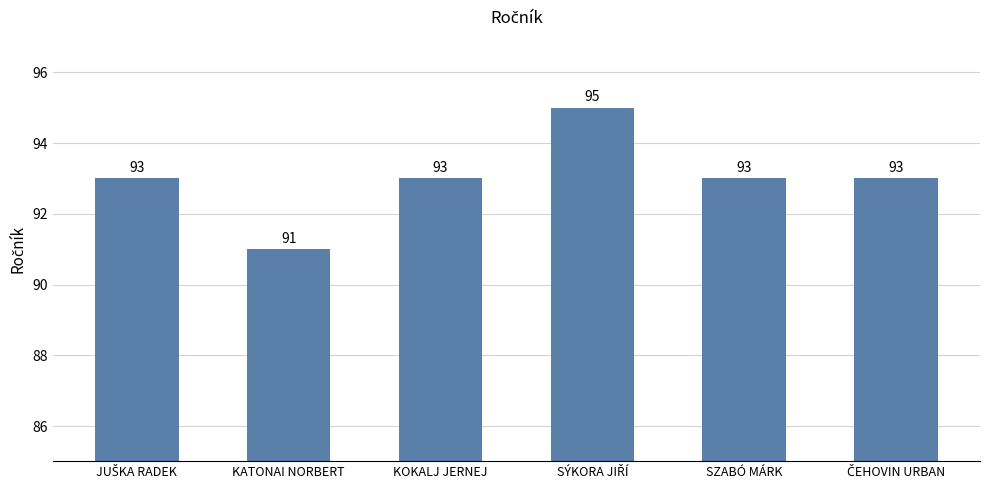

How many values are below 93?

1